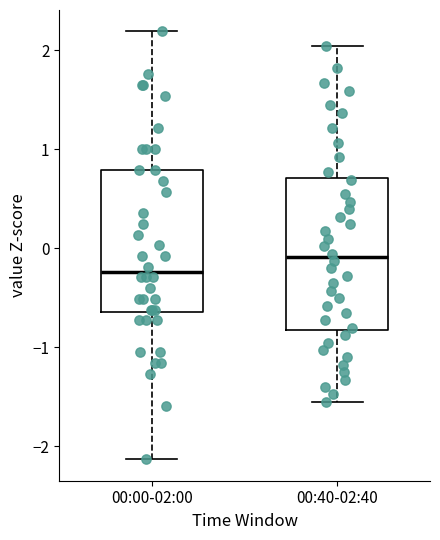

Where does the lower whisker of the box for 00:40-02:40 end on the y-axis? The values are not printed on the chart, so give them approximately, as read against the axis.

-1.6